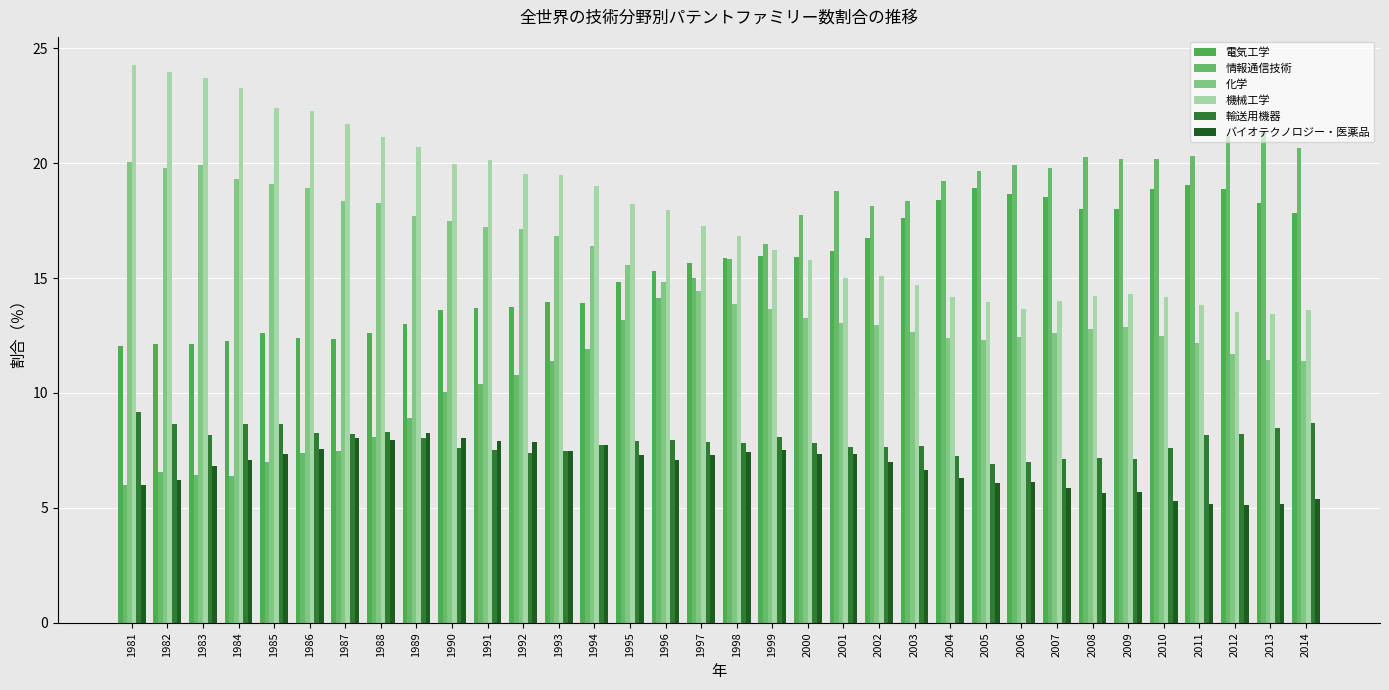

The 化学 series shows 8.9 at 2008. True or false?

False